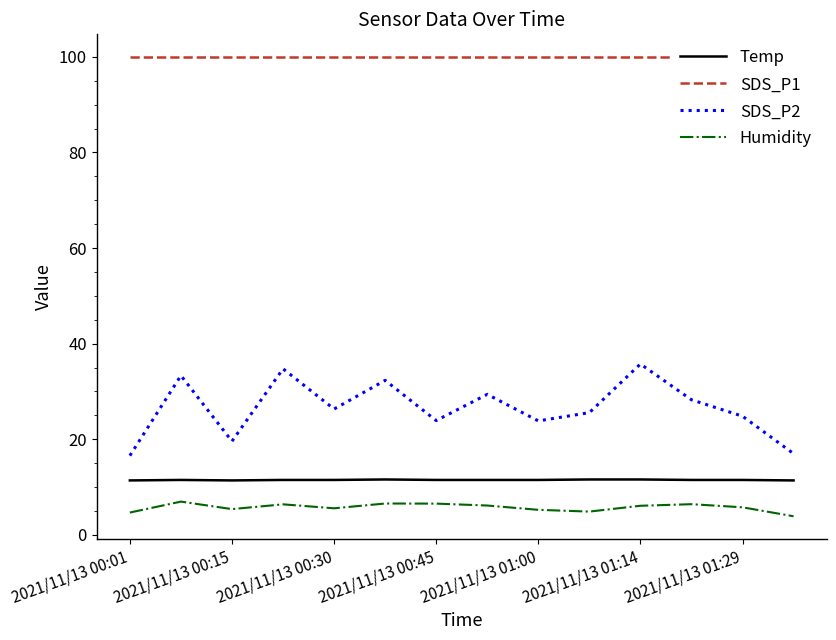

Reading left to right, transcribe all the data shown in this chart.

Temp: 11.4	11.5	11.4	11.5	11.5	11.6	11.5	11.5	11.5	11.6	11.6	11.5	11.5	11.4
SDS_P1: 99.9	99.9	99.9	99.9	99.9	99.9	99.9	99.9	99.9	99.9	99.9	99.9	99.9	99.9
SDS_P2: 16.6	33.3	19.6	34.8	26.3	32.3	23.9	29.4	23.9	25.6	35.8	28.3	24.8	17.0
Humidity: 4.7	7.0	5.4	6.4	5.6	6.6	6.5	6.2	5.2	4.9	6.1	6.4	5.8	3.9